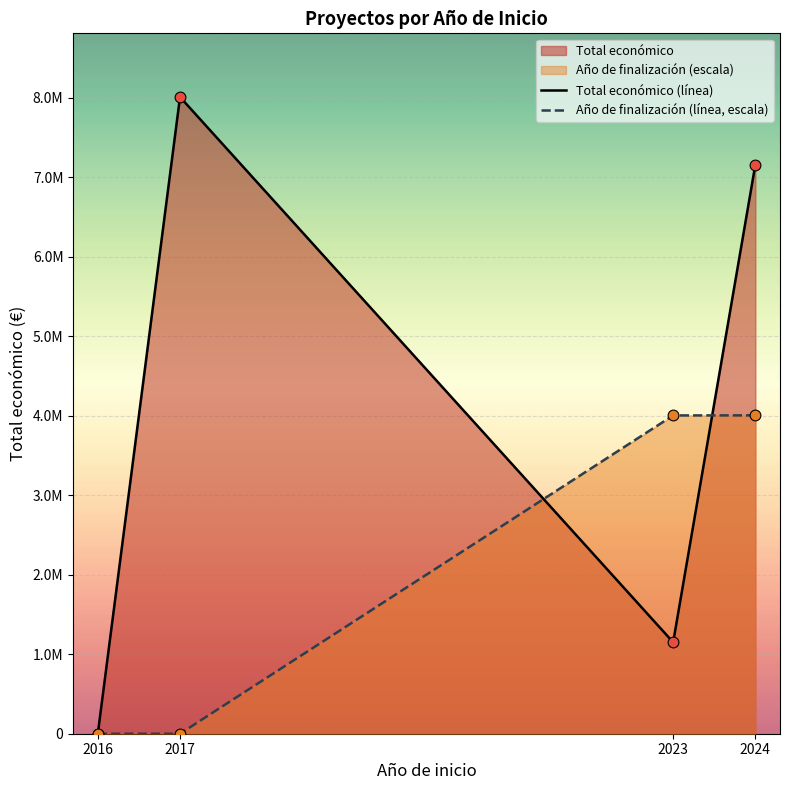

Which series reaches the maximum Y coordinate?

Total económico (línea)